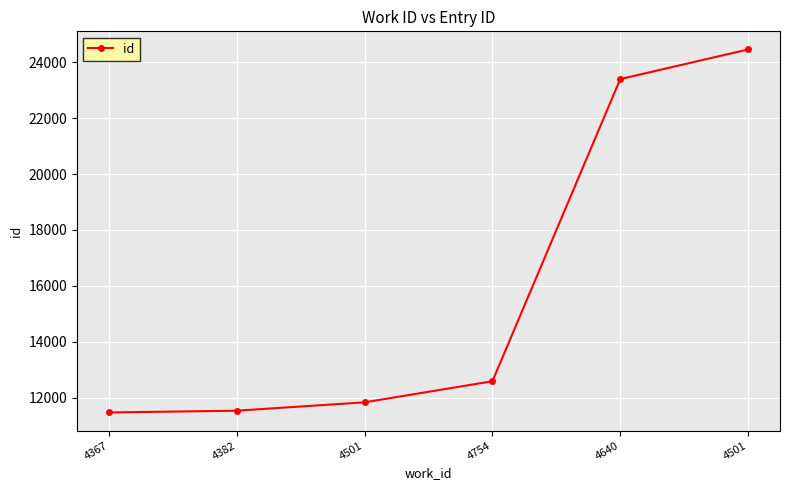

List the labels in order of value, smallest first.

4367, 4382, 4501, 4754, 4640, 4501